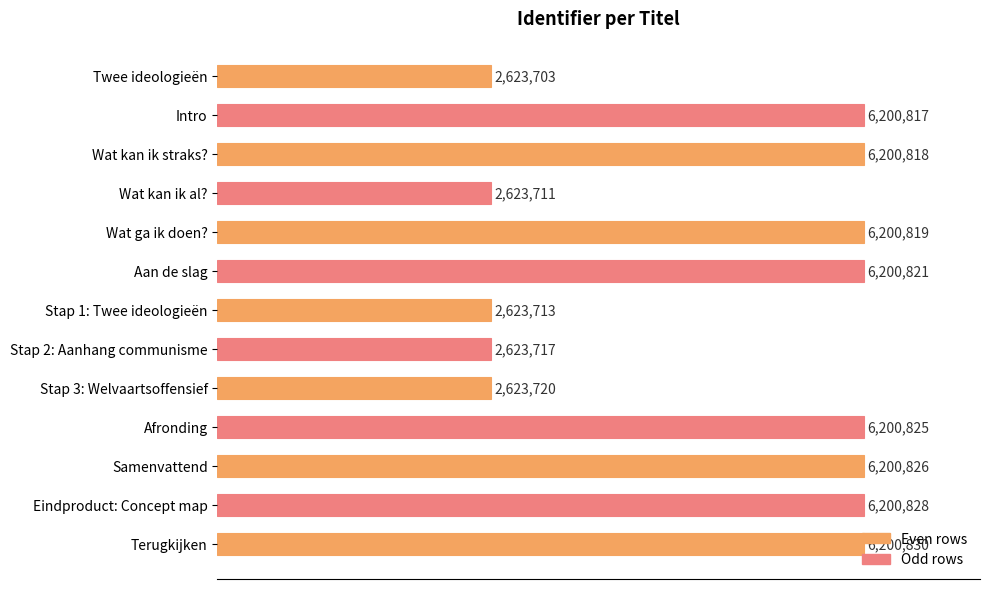

What is the smallest value displayed?

2623703